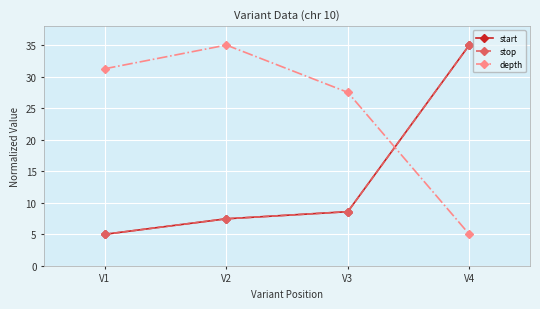

Which series has the widest spread of values?

start